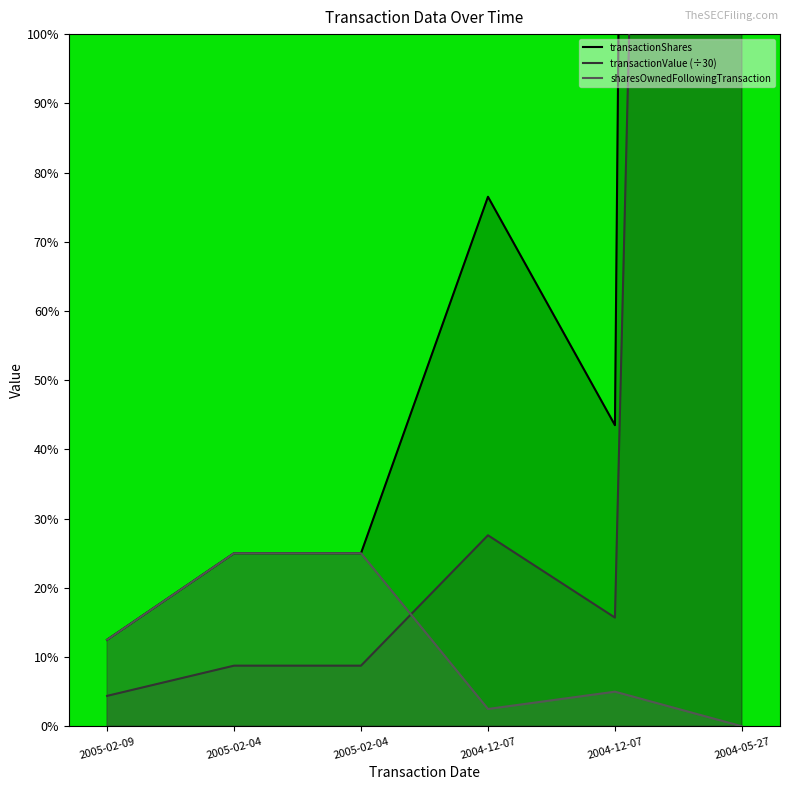

Reading left to right, extract all data points from this chart.

transactionShares: 50.0	100.0	100.0	306.0	174.0	8378.0
transactionValue: 17.6	35.0	35.0	110.4	62.8	3077.7
sharesOwnedFollowingTransaction: 50.0	100.0	100.0	10.0	20.0	0.0